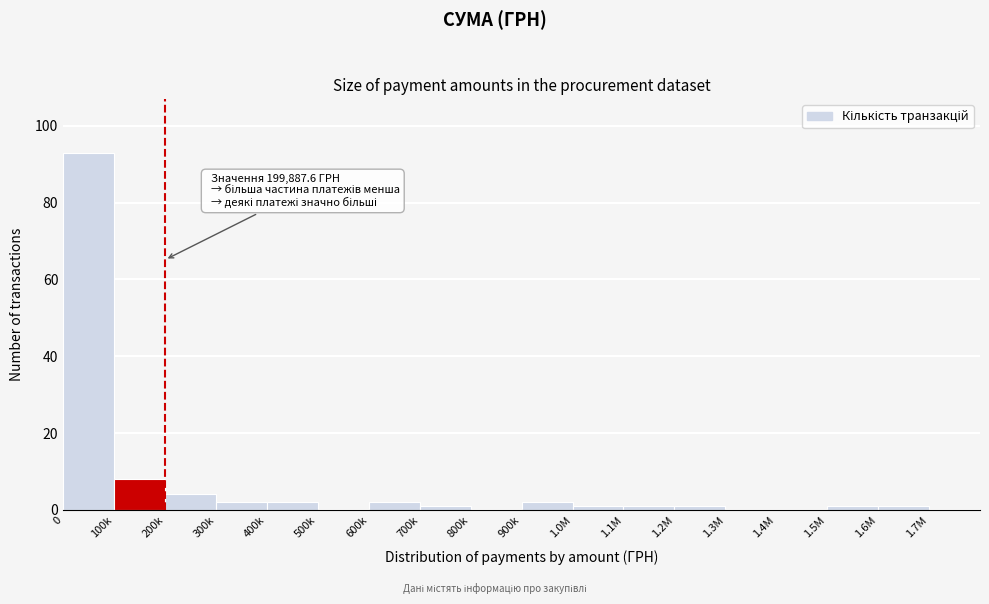

Reading left to right, extract all data points from this chart.

0=93	100k=8	200k=4	300k=2	400k=2	500k=0	600k=2	700k=1	800k=0	900k=2	1.0M=1	1.1M=1	1.2M=1	1.3M=0	1.4M=0	1.5M=1	1.6M=1	1.7M=0